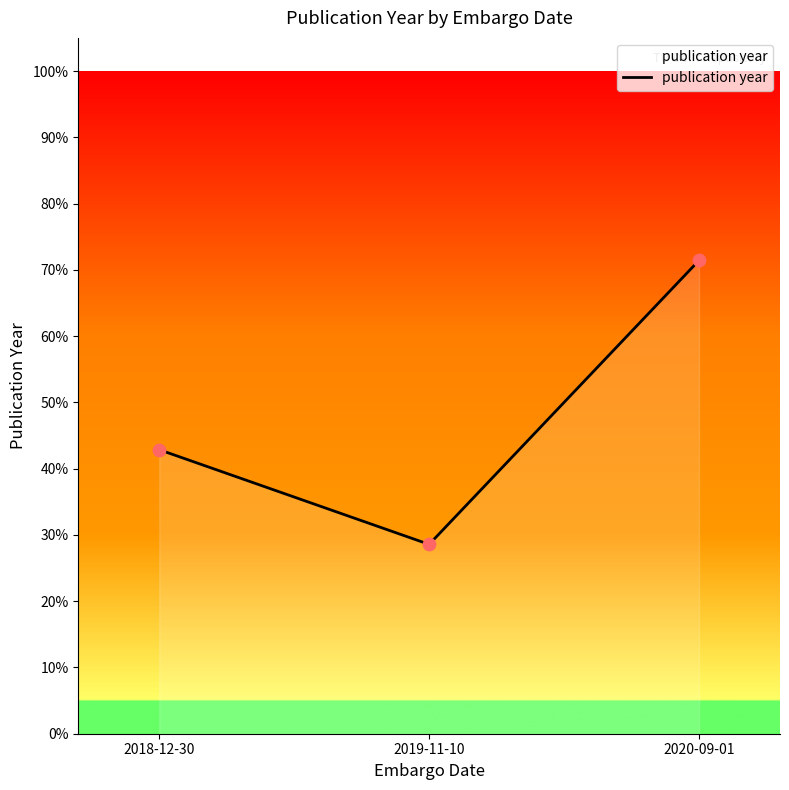

Approximately how many times larger is the value at 2019-11-10 compared to 2020-09-01?

0.4